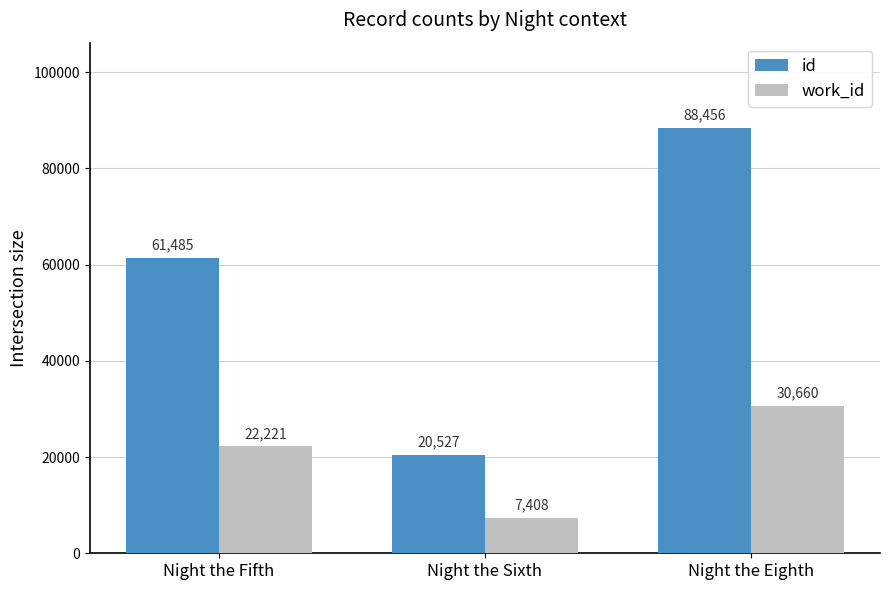

Rank the series by their average value, from lowest to highest.

work_id, id